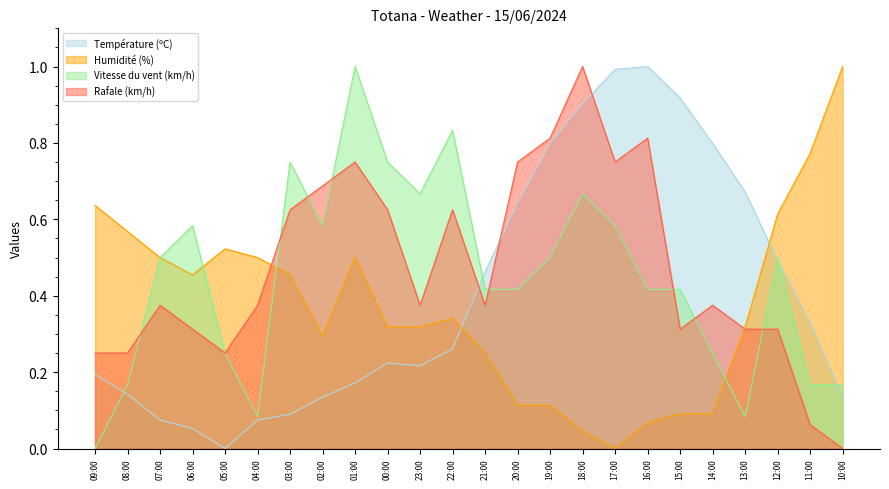

What is the label of the 2nd point from the right?

11:00